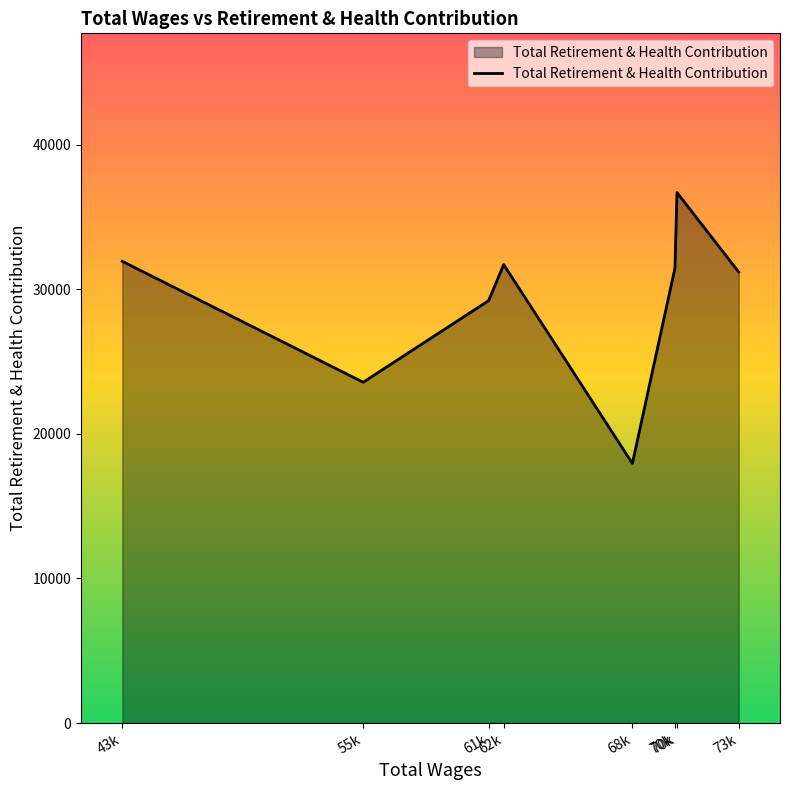

What is the minimum value shown in the chart?

17961